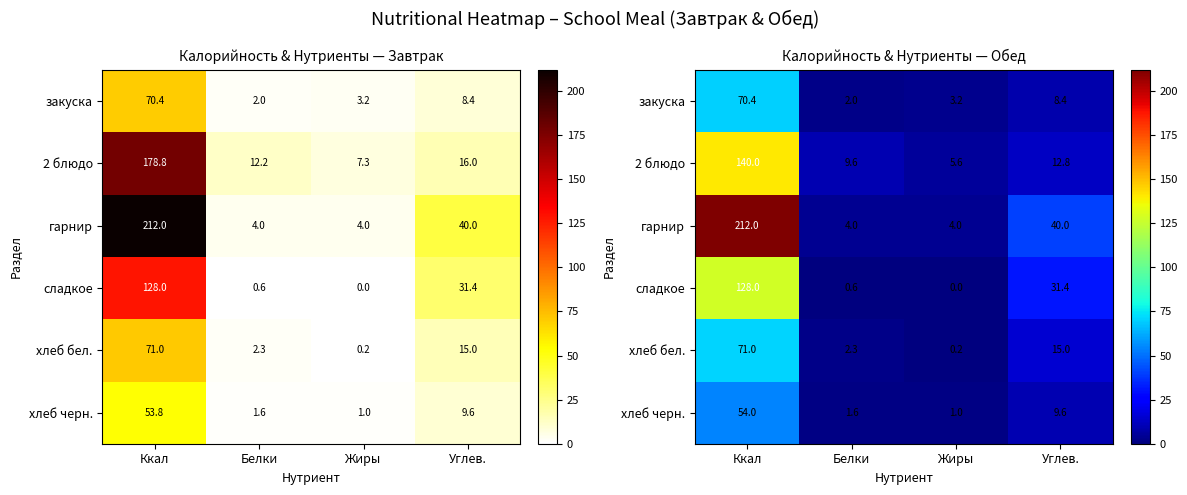

Which series has the largest total across all categories?

гарнир